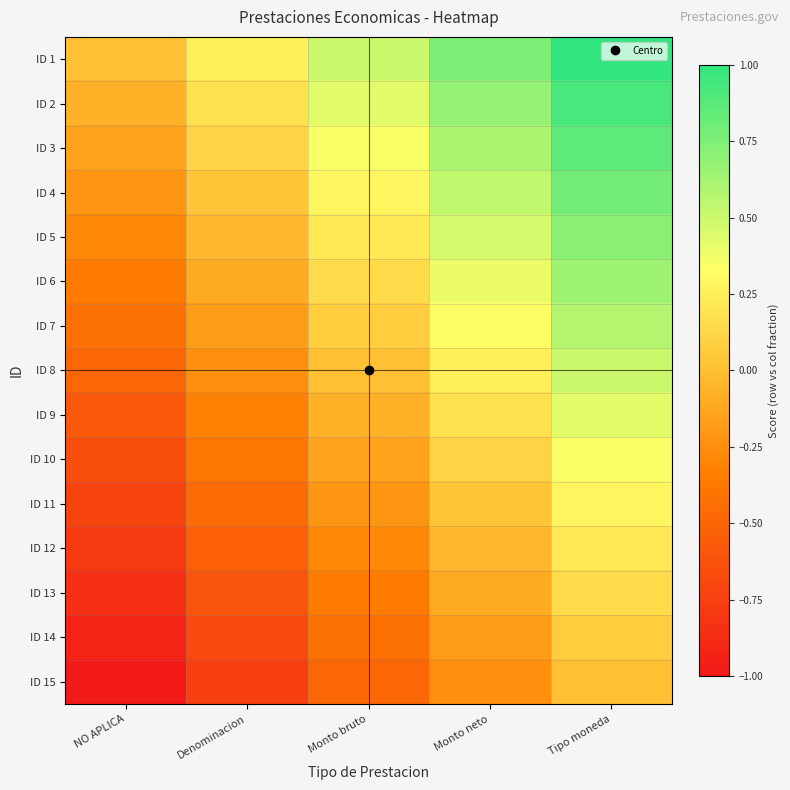

Reading left to right, extract all data points from this chart.

ID 1: NO APLICA=0.0	Denominacion=0.2	Monto bruto=0.5	Monto neto=0.8	Tipo moneda=1.0
ID 2: NO APLICA=-0.1	Denominacion=0.2	Monto bruto=0.4	Monto neto=0.7	Tipo moneda=0.9
ID 3: NO APLICA=-0.1	Denominacion=0.1	Monto bruto=0.4	Monto neto=0.6	Tipo moneda=0.9
ID 4: NO APLICA=-0.2	Denominacion=0.0	Monto bruto=0.3	Monto neto=0.5	Tipo moneda=0.8
ID 5: NO APLICA=-0.3	Denominacion=-0.0	Monto bruto=0.2	Monto neto=0.5	Tipo moneda=0.7
ID 6: NO APLICA=-0.4	Denominacion=-0.1	Monto bruto=0.1	Monto neto=0.4	Tipo moneda=0.6
ID 7: NO APLICA=-0.4	Denominacion=-0.2	Monto bruto=0.1	Monto neto=0.3	Tipo moneda=0.6
ID 8: NO APLICA=-0.5	Denominacion=-0.2	Monto bruto=0.0	Monto neto=0.2	Tipo moneda=0.5
ID 9: NO APLICA=-0.6	Denominacion=-0.3	Monto bruto=-0.1	Monto neto=0.2	Tipo moneda=0.4
ID 10: NO APLICA=-0.6	Denominacion=-0.4	Monto bruto=-0.1	Monto neto=0.1	Tipo moneda=0.4
ID 11: NO APLICA=-0.7	Denominacion=-0.5	Monto bruto=-0.2	Monto neto=0.0	Tipo moneda=0.3
ID 12: NO APLICA=-0.8	Denominacion=-0.5	Monto bruto=-0.3	Monto neto=-0.0	Tipo moneda=0.2
ID 13: NO APLICA=-0.9	Denominacion=-0.6	Monto bruto=-0.4	Monto neto=-0.1	Tipo moneda=0.1
ID 14: NO APLICA=-0.9	Denominacion=-0.7	Monto bruto=-0.4	Monto neto=-0.2	Tipo moneda=0.1
ID 15: NO APLICA=-1.0	Denominacion=-0.8	Monto bruto=-0.5	Monto neto=-0.2	Tipo moneda=0.0